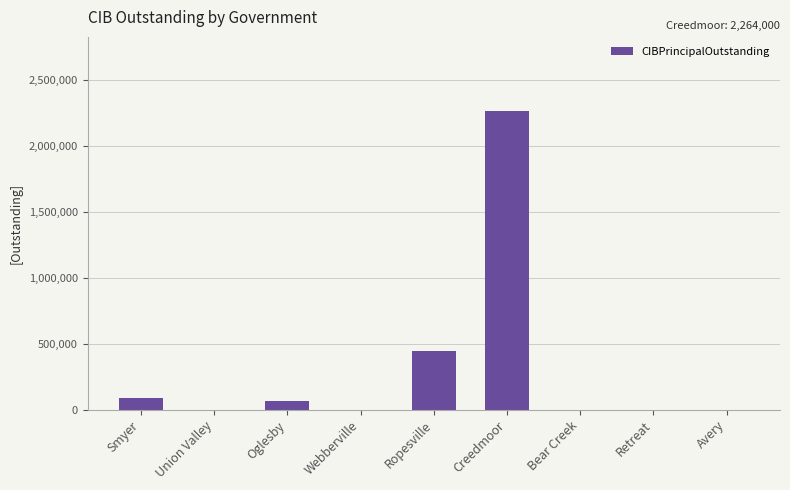

Reading left to right, extract all data points from this chart.

90000.0	0.0	63674.9	0.0	448000.0	2264000.0	0.0	0.0	0.0